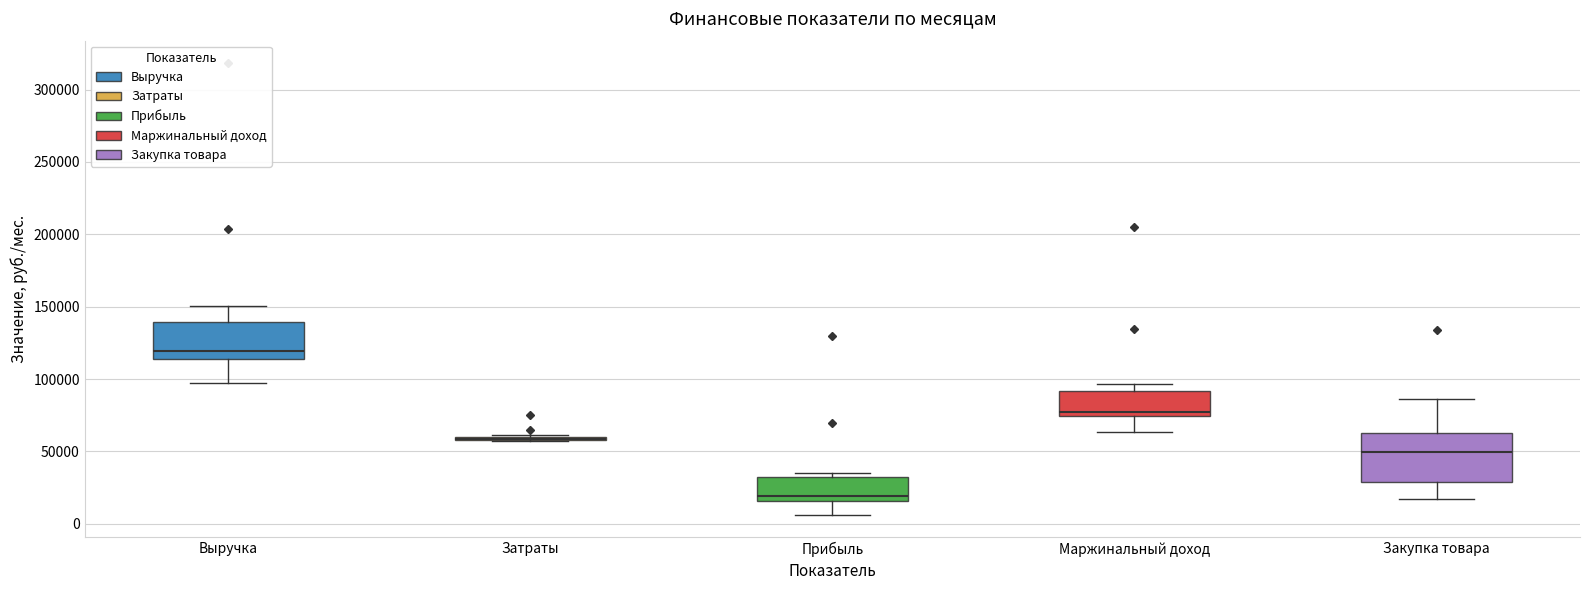

Reading left to right, transcribe this box plot: for each box, give where its median line is, the range the box spans, and where its two whiskers end, as read against the y-axis. The values are not printed on the chart, so give them approximately, as read against the axis.

Выручка: median 120000, box 115000 to 140000, whiskers 95000 to 150000
Затраты: box collapsed to a line at 60000, whiskers 55000 to 60000
Прибыль: median 20000, box 15000 to 30000, whiskers 5000 to 35000
Маржинальный доход: median 75000 (just above the box's lower edge), box 75000 to 90000, whiskers 65000 to 95000
Закупка товара: median 50000, box 30000 to 65000, whiskers 15000 to 85000